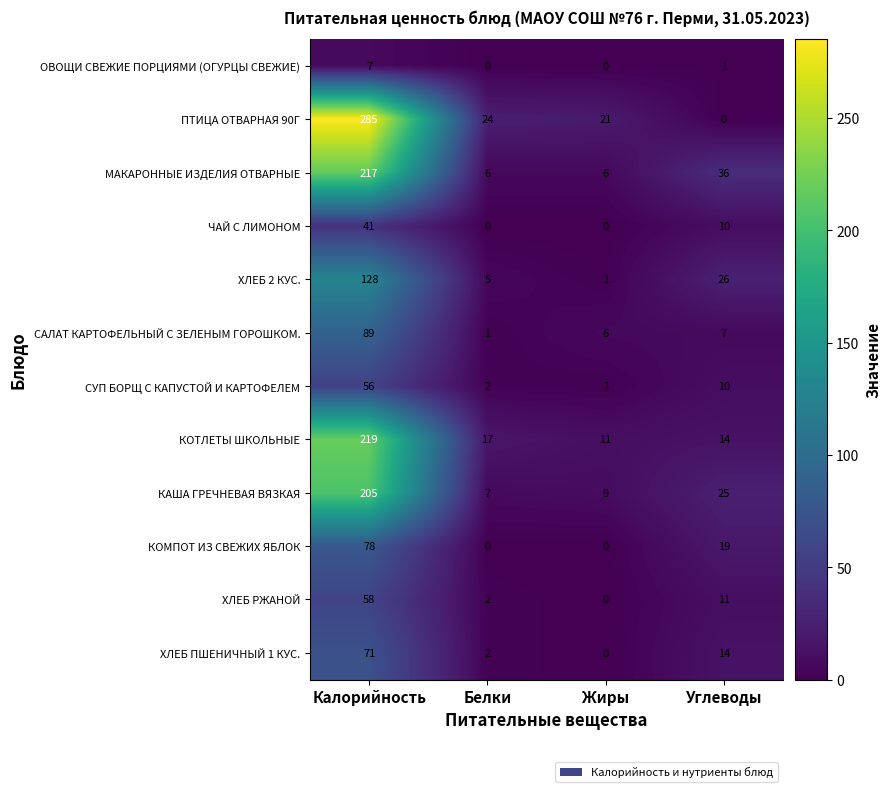

How many data points does each series have?

4